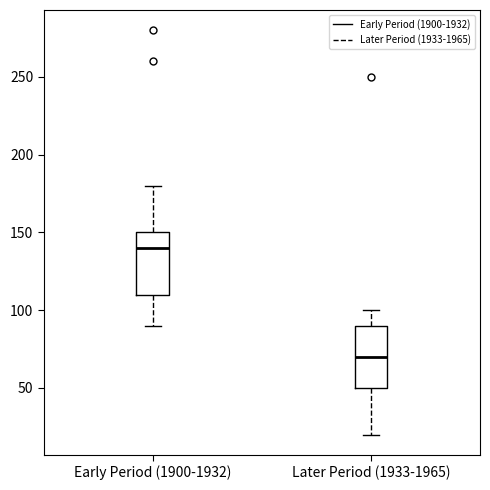

Which box has the lowest median line?

Later Period (1933-1965)